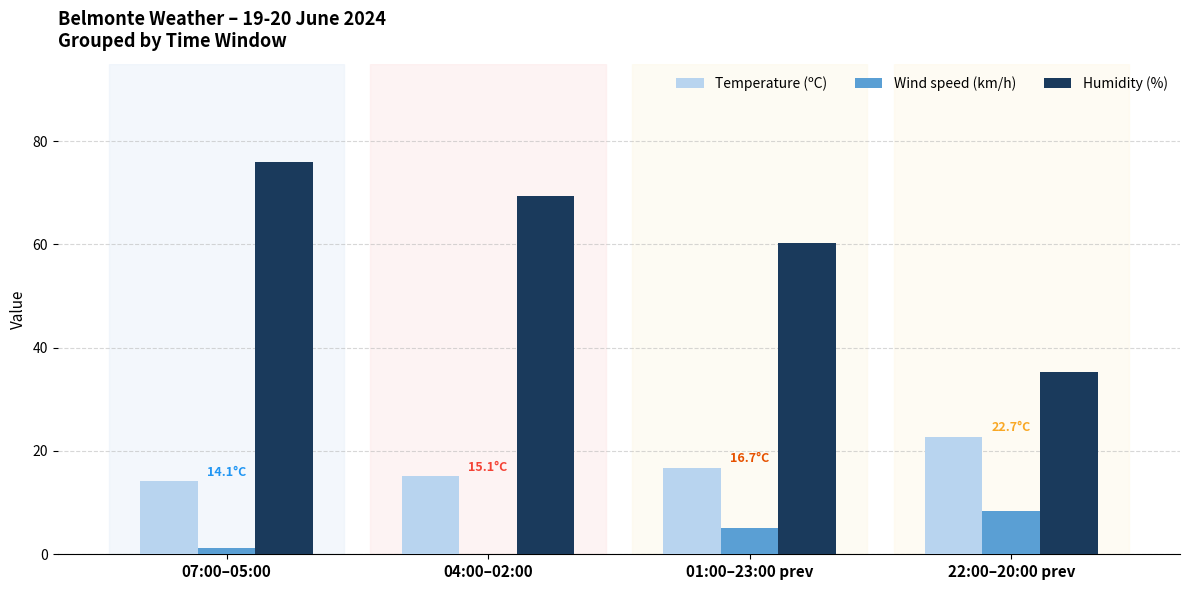

The Humidity (%) series shows 25.6 at 01:00–23:00 prev. True or false?

False